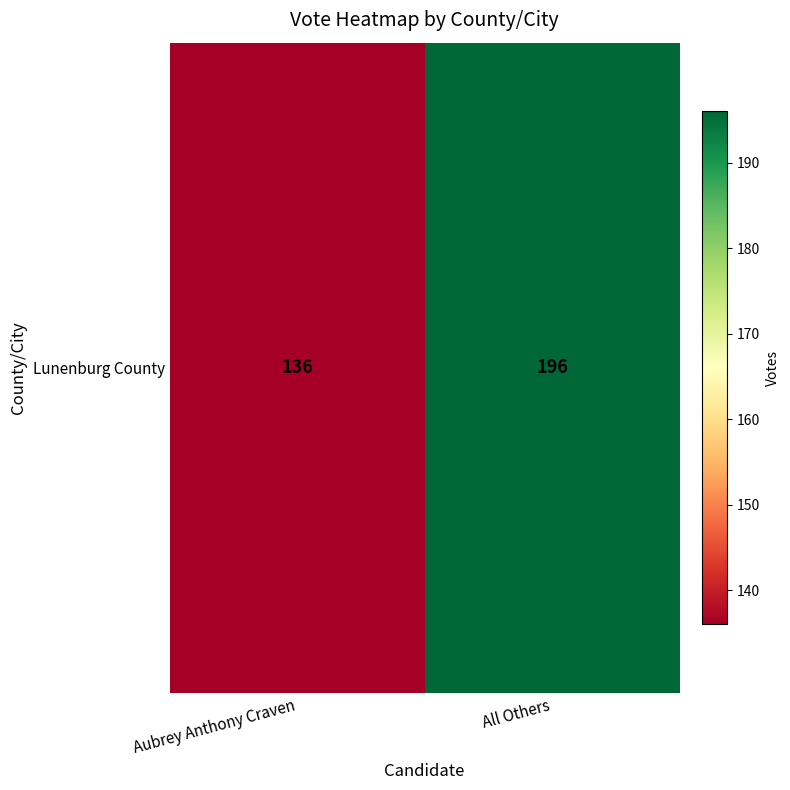

Rank the categories by value from lowest to highest.

Aubrey Anthony Craven, All Others